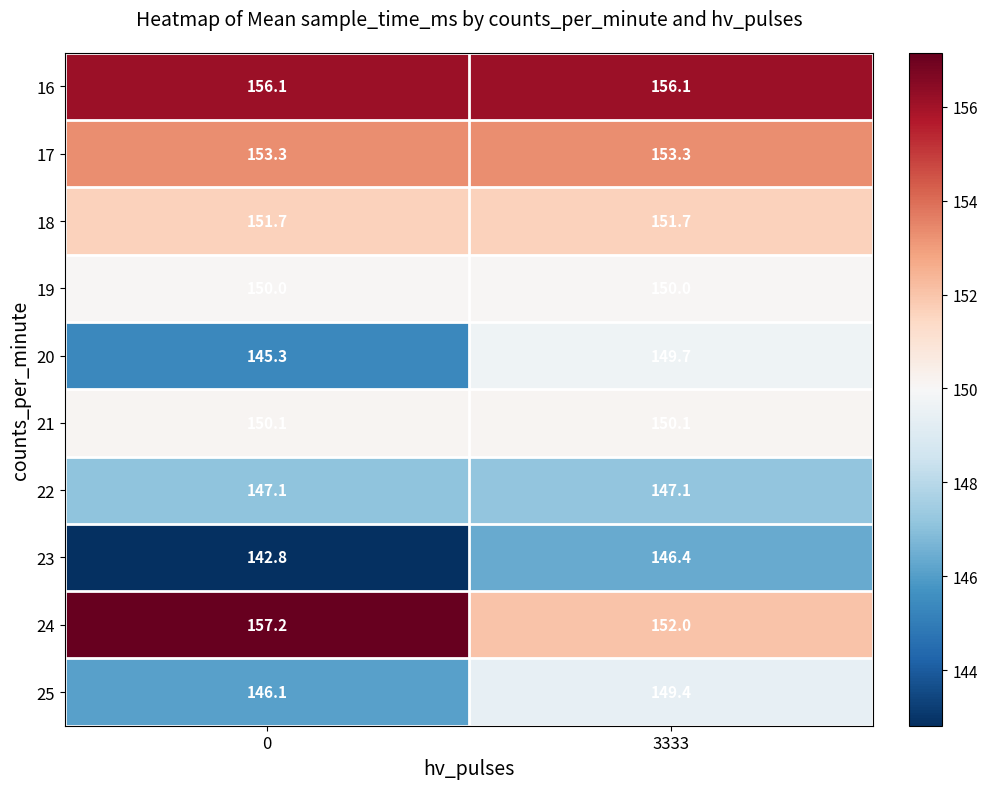

What is the maximum value shown in the chart?

157.2